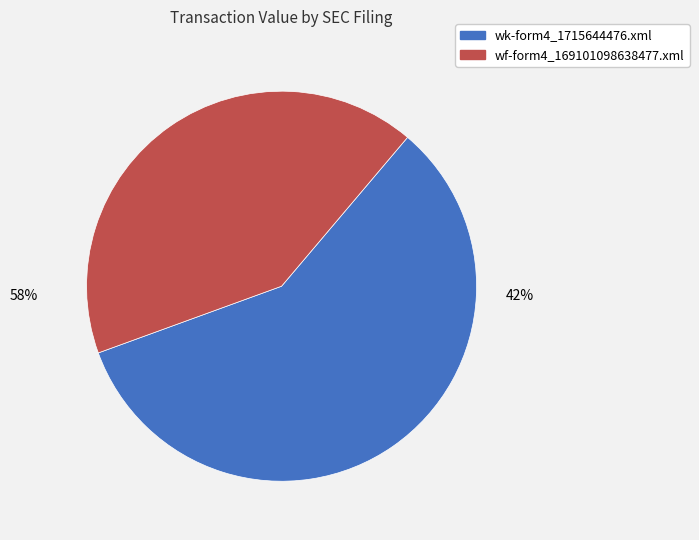

Is it true that wk-form4_1715644476.xml is 58% of the pie?

True